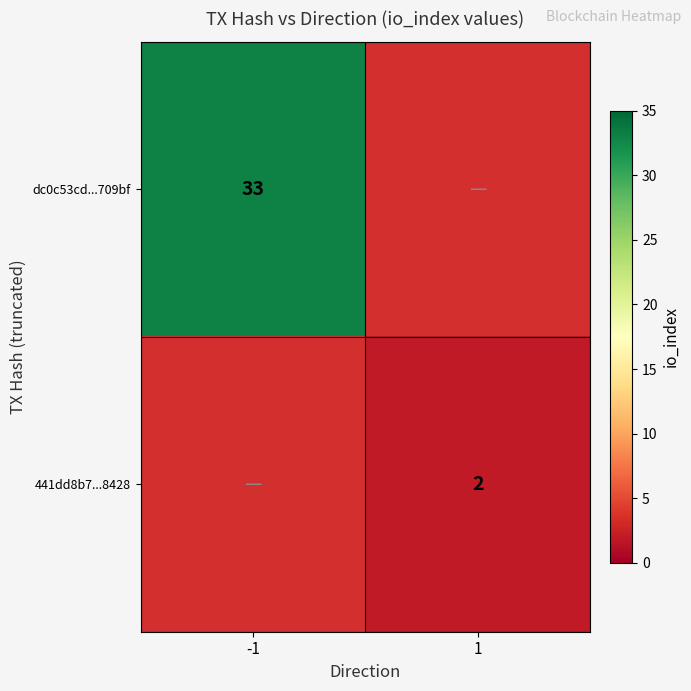

True or false: 441dd8b7...8428 has a value of 1 at 1.

False